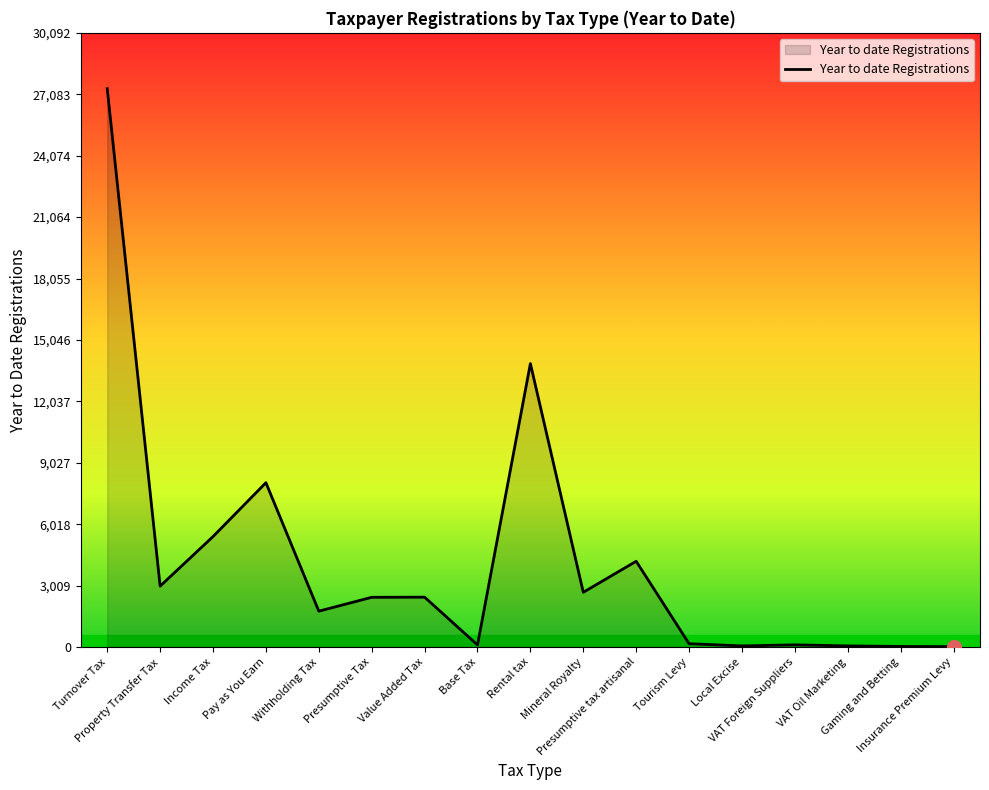

What is the greatest value displayed?

27357